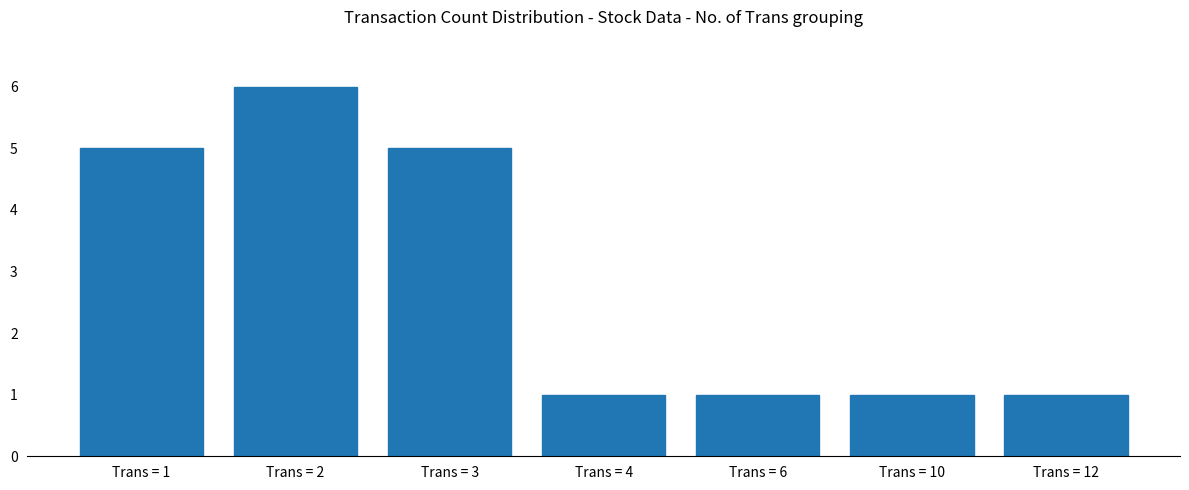

Count the number of categories in the chart.

7